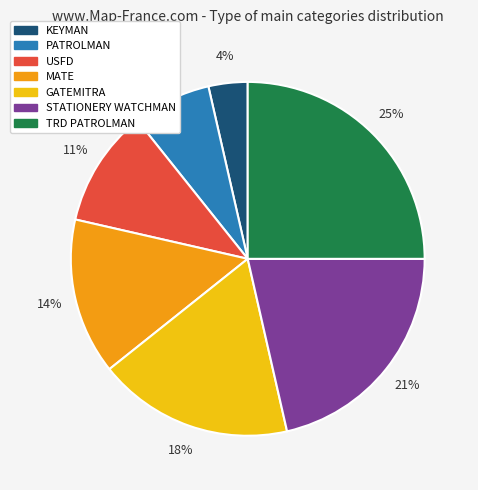

Is there a majority slice in this chart?

No